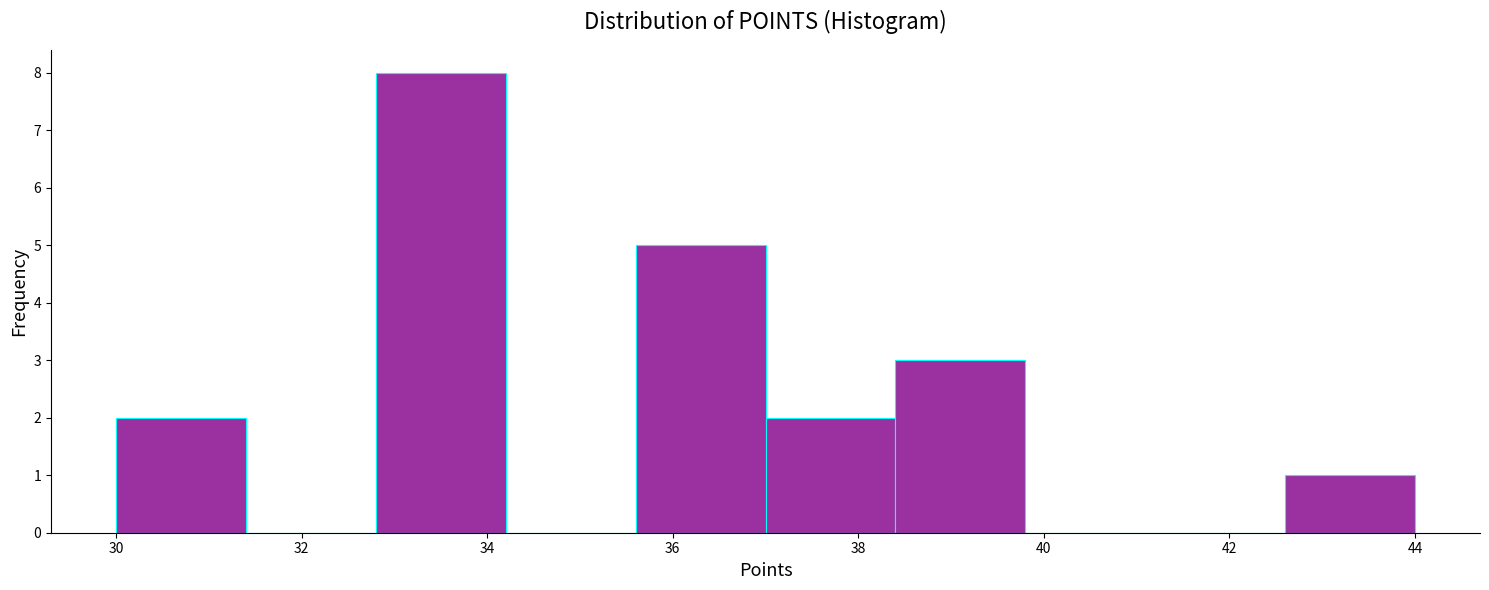

Over which range of the x-axis is the bar tallest?

32.8 to 34.2